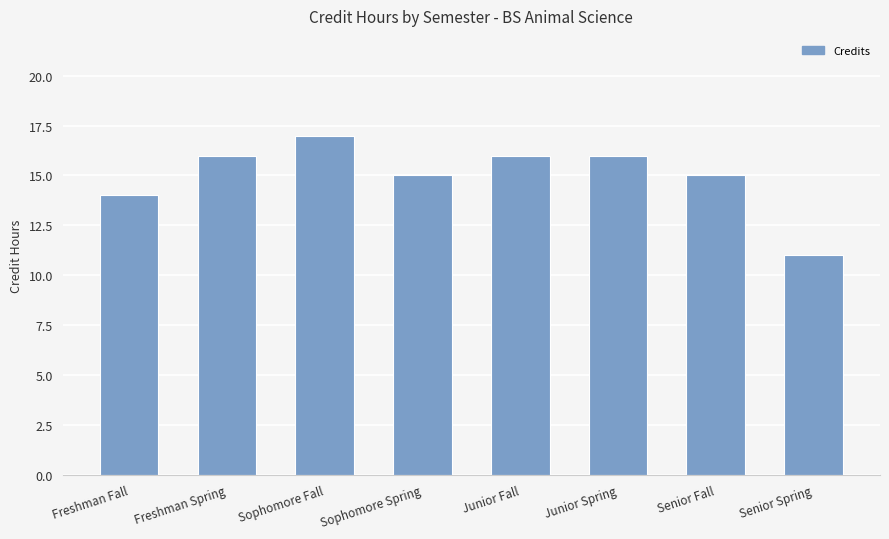

Reading left to right, extract all data points from this chart.

14	16	17	15	16	16	15	11